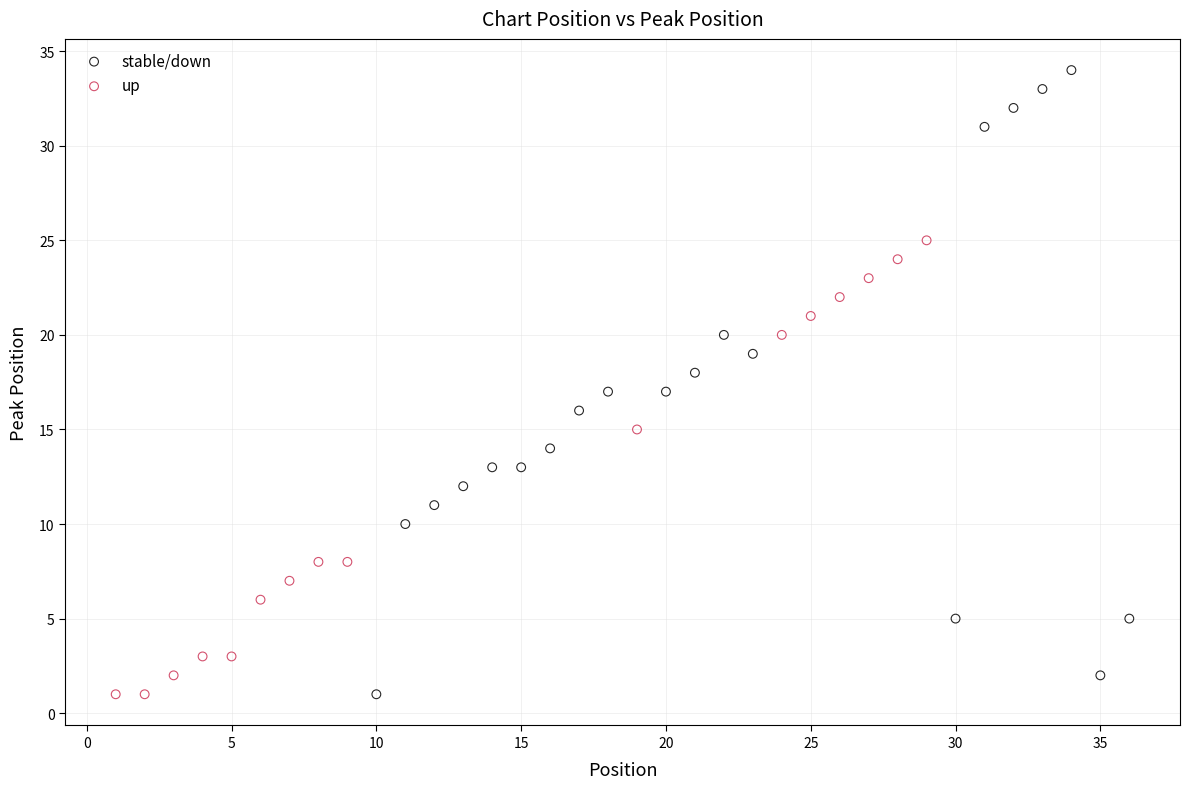

Which series contains the highest Y value?

stable/down